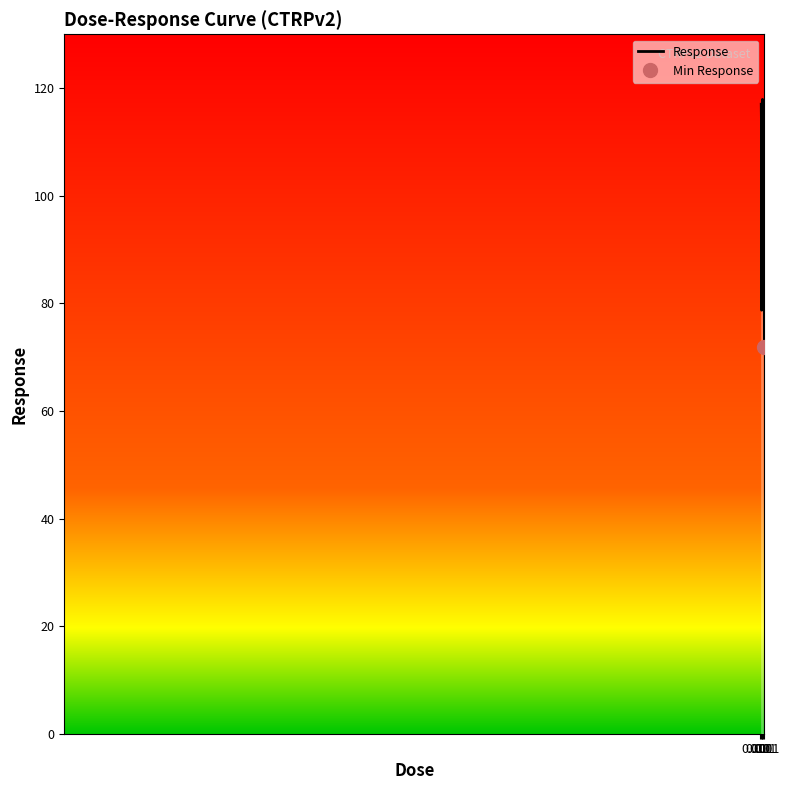

How many data points are less than 106?

8